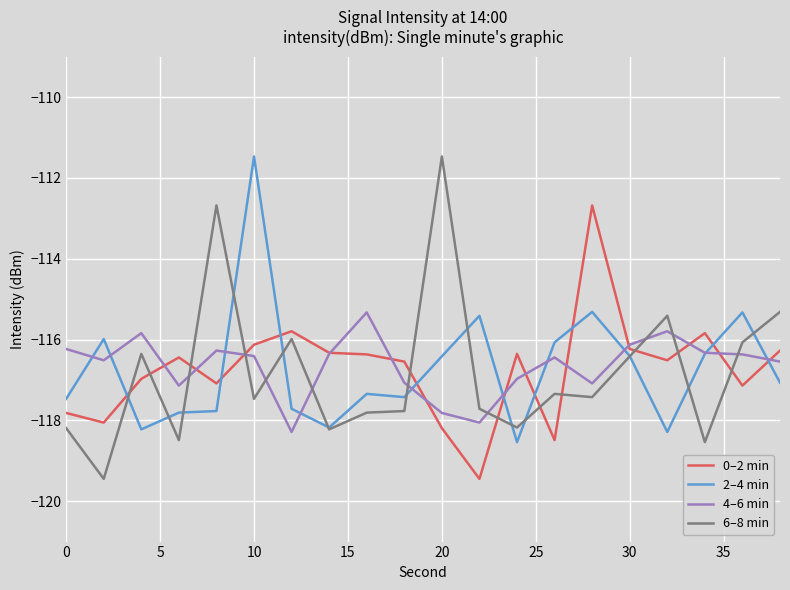

What is the lowest value of the 6–8 min series?

-119.4